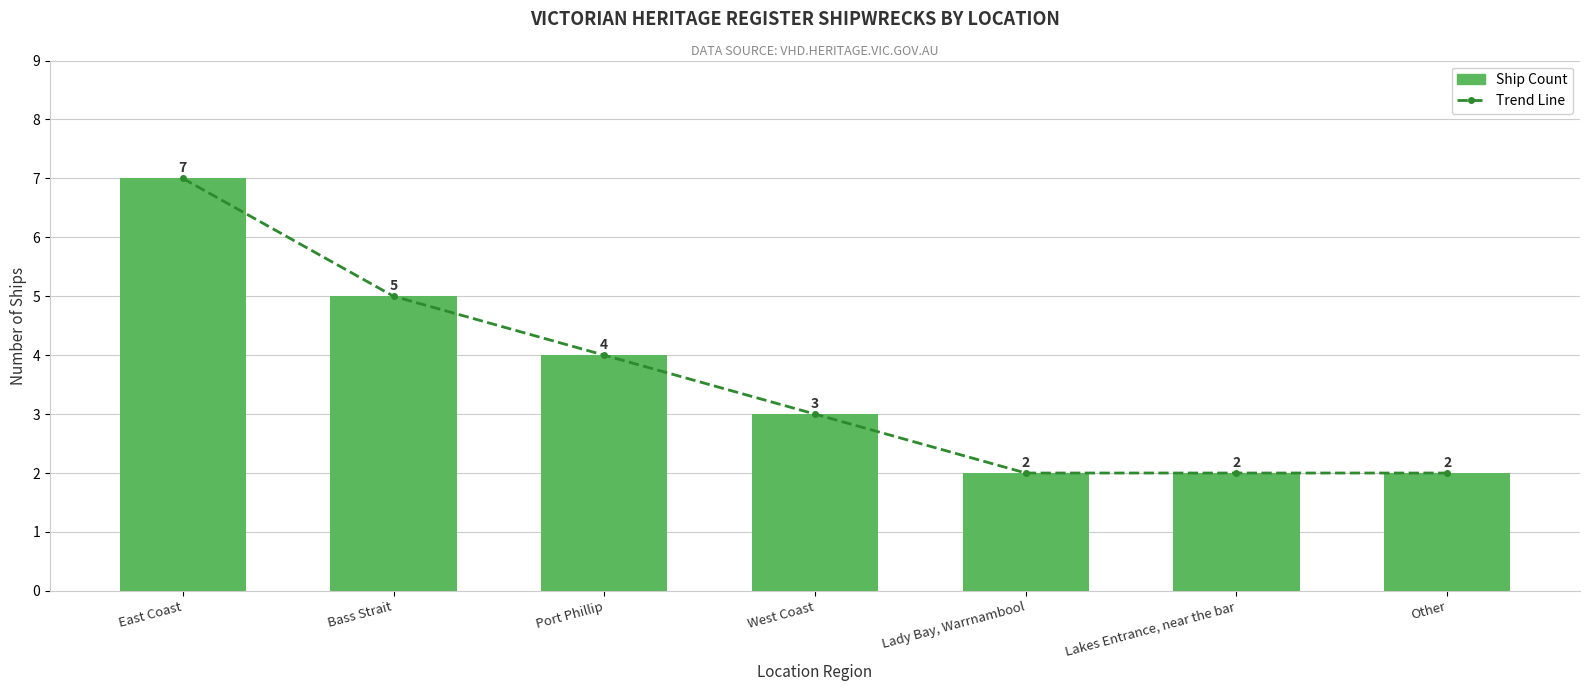

What is the value of the Trend Line bar at the 1st from the left?

7